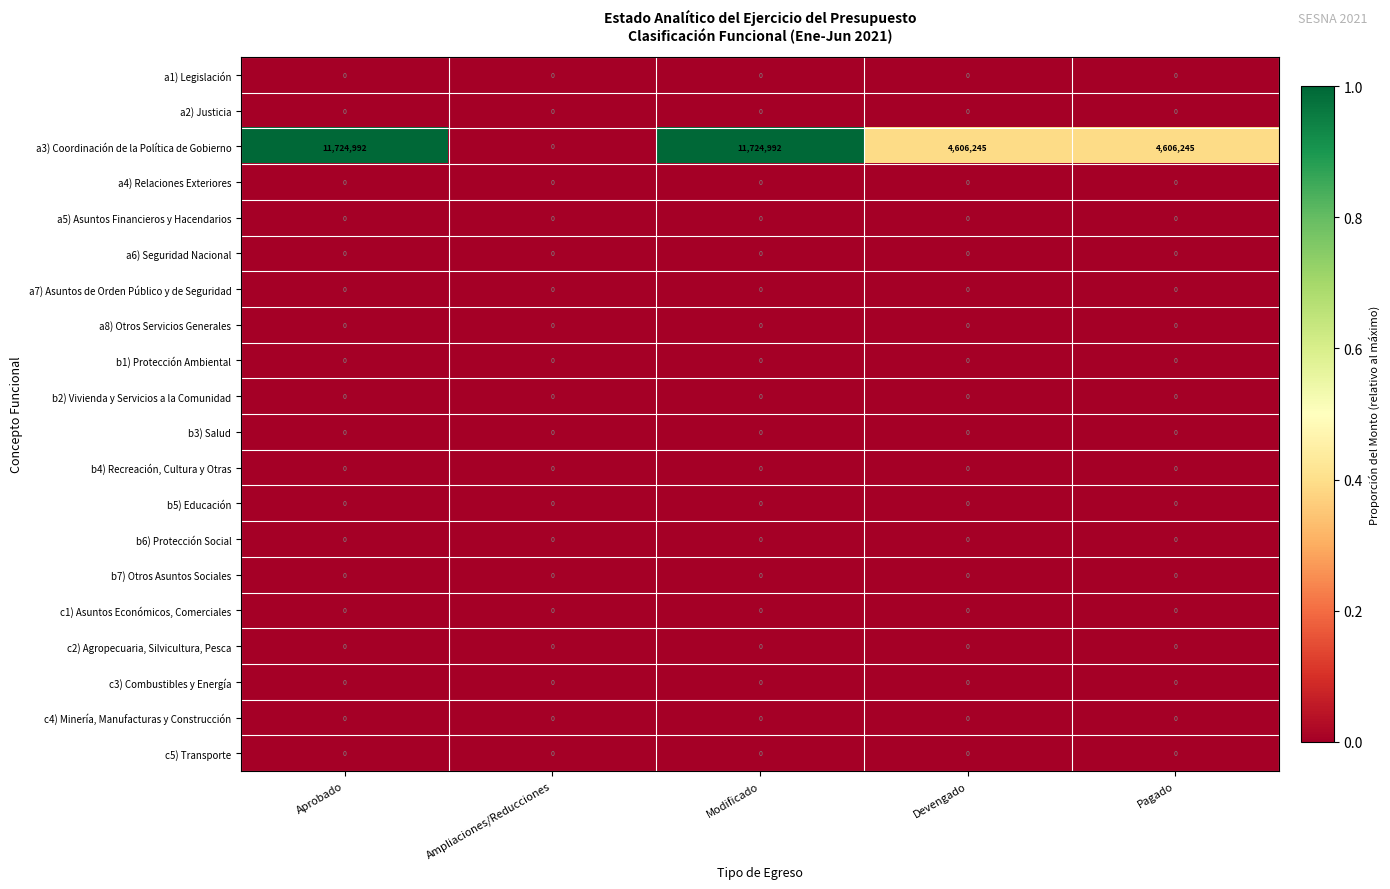

What is the spread (max minus min) of values at Pagado?

4606245